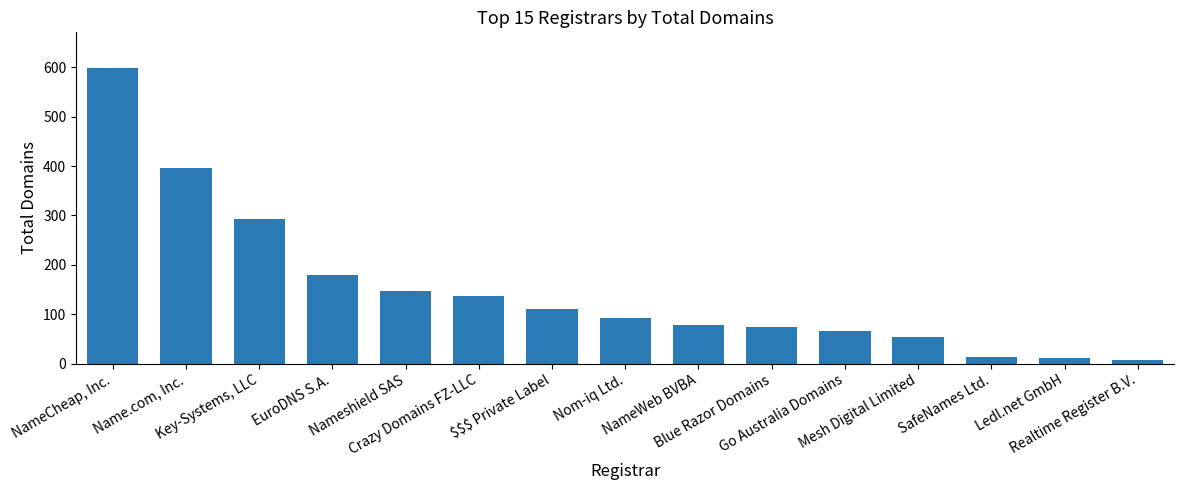

How many data points does each series have?

15